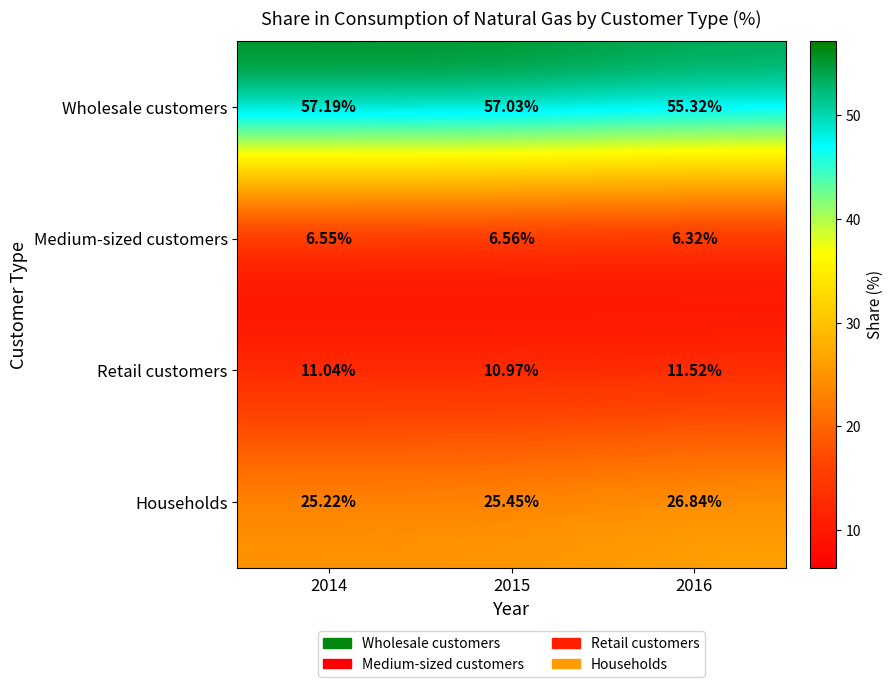

Between 2014 and 2016, which series saw the biggest shift?

Wholesale customers